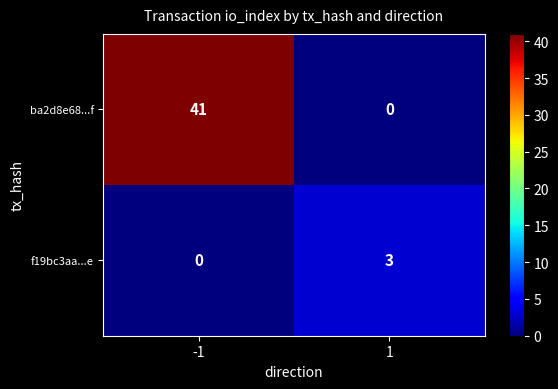

True or false: f19bc3aa...e has a value of 0 at -1.

True